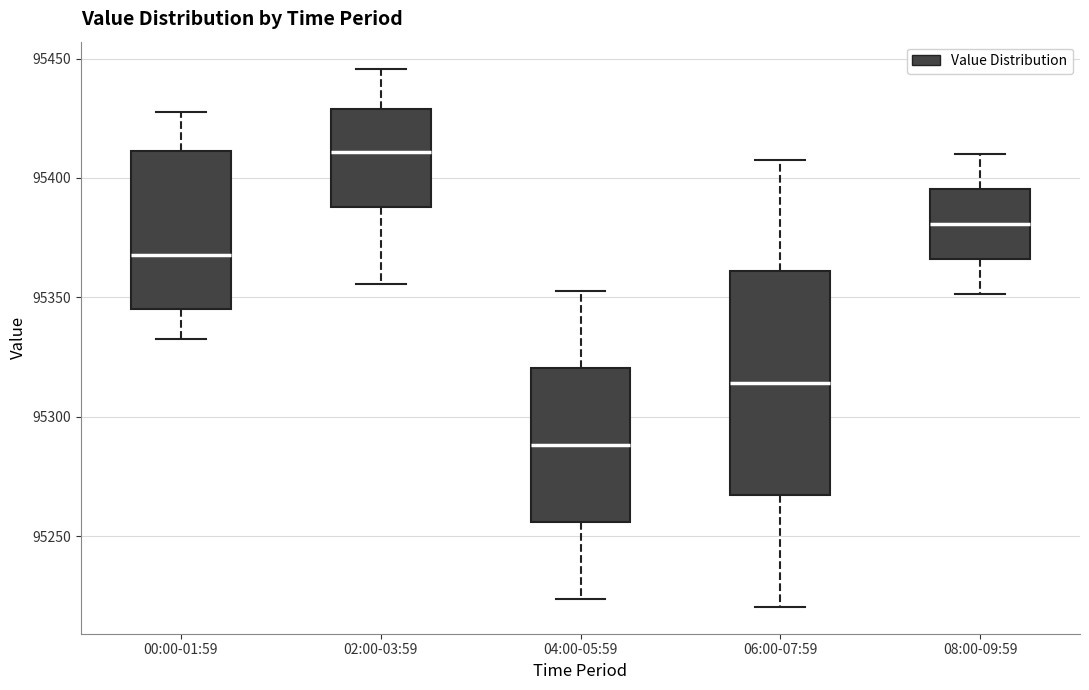

Which box is the tallest, from its lower edge to its upper edge?

06:00-07:59